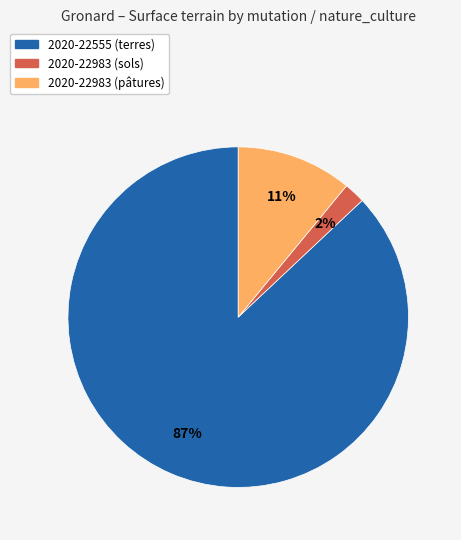

Is it true that 2020-22555 (terres) is 87% of the pie?

True